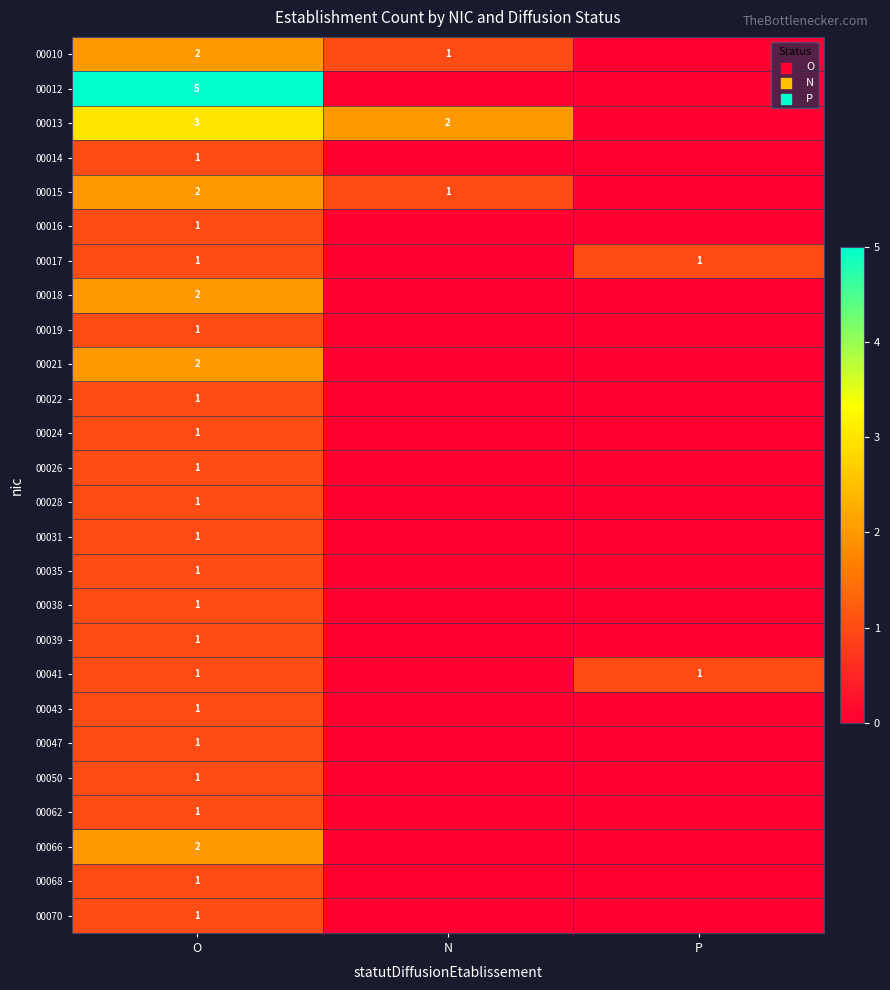

What is the spread (max minus min) of values at O?

4